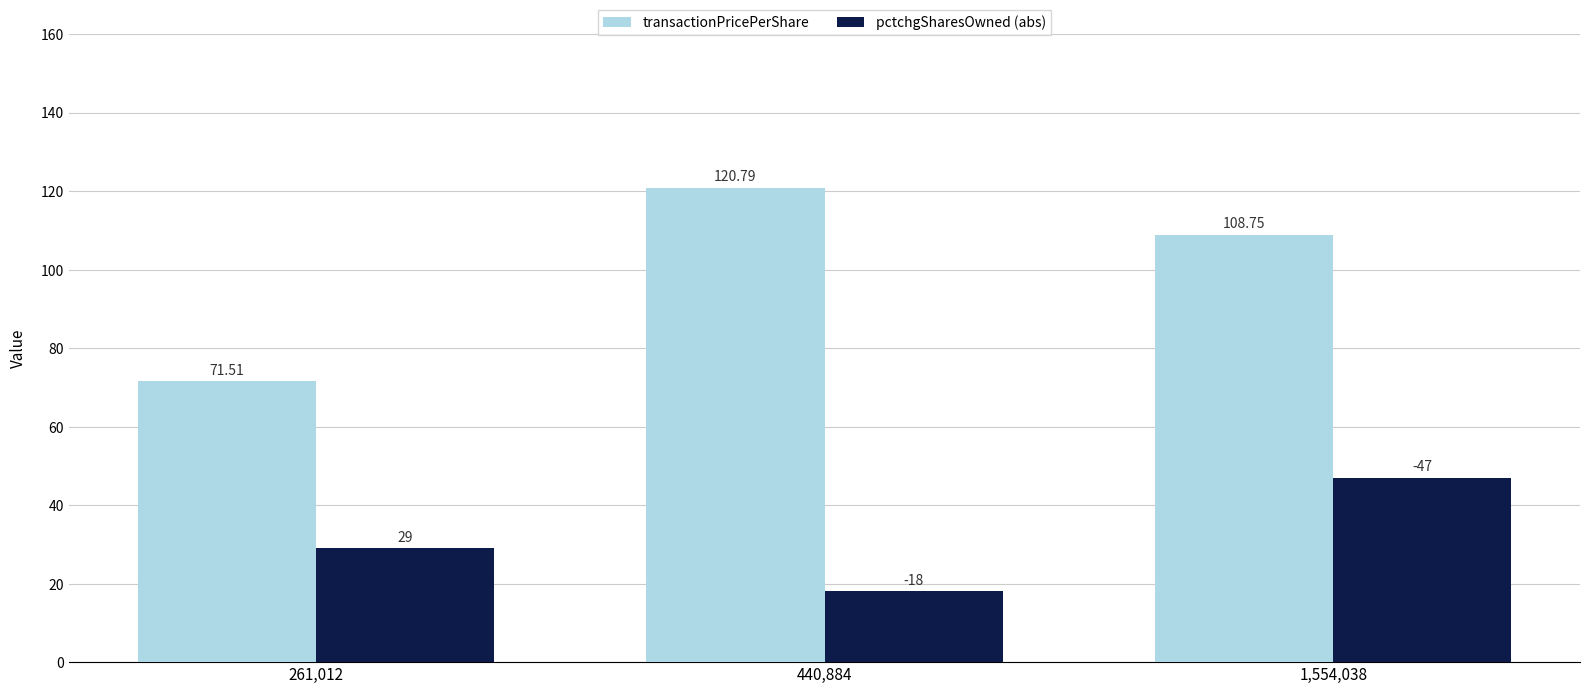

What position from the left is 1,554,038?

3